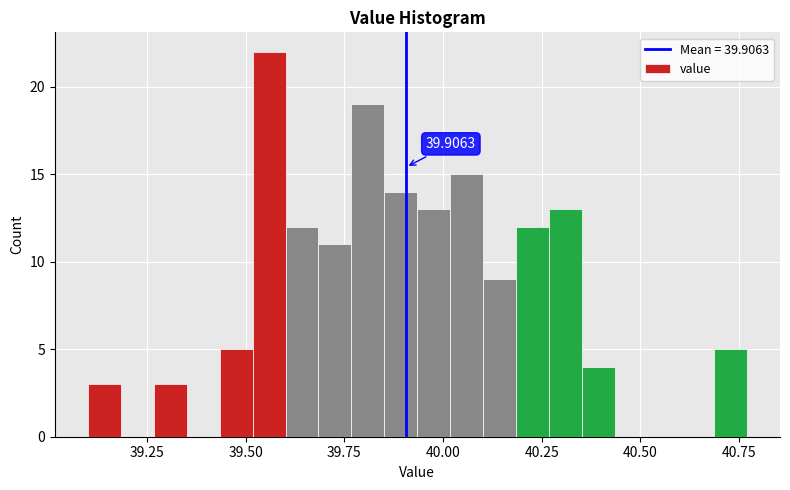

Around what value on the x-axis is the tallest bar? Give the approximate position of its centre, as read against the axis.

39.55